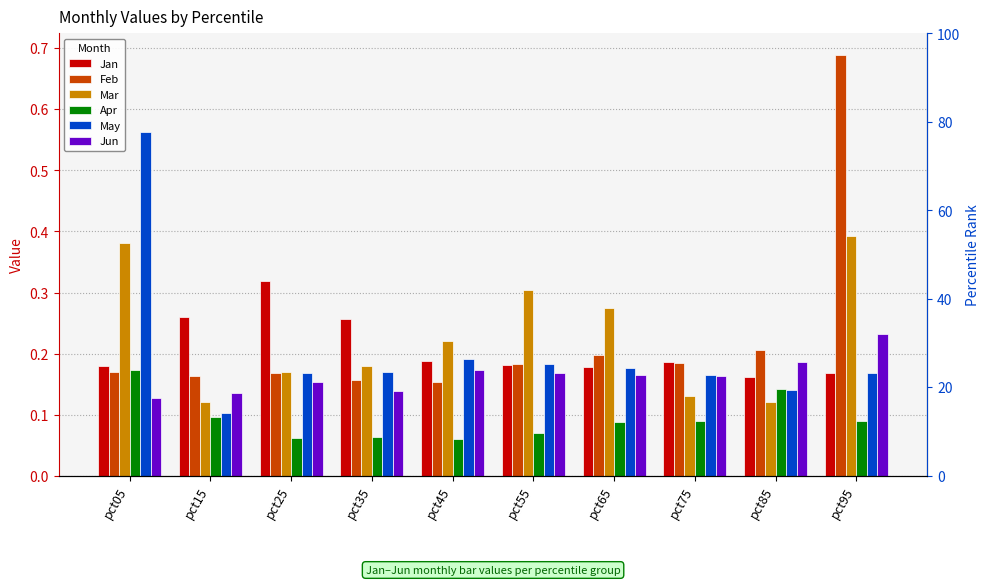

The Jan series shows 0.3 at pct15. True or false?

True